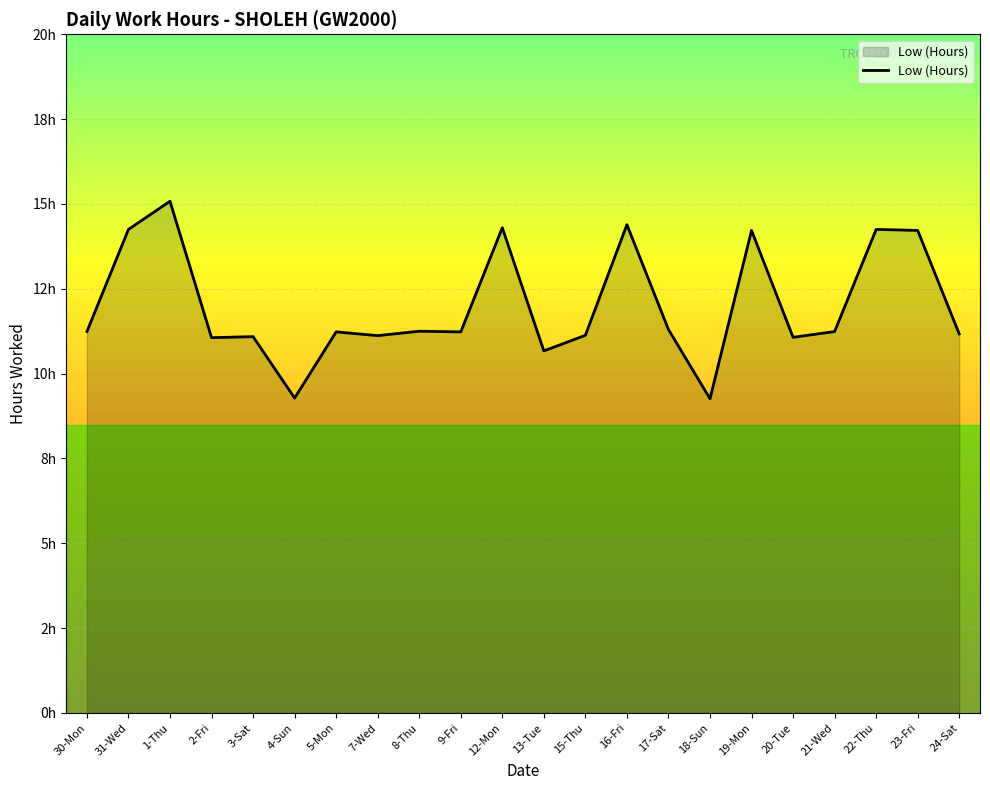

At which category does the chart reach its peak across all series?

1-Thu